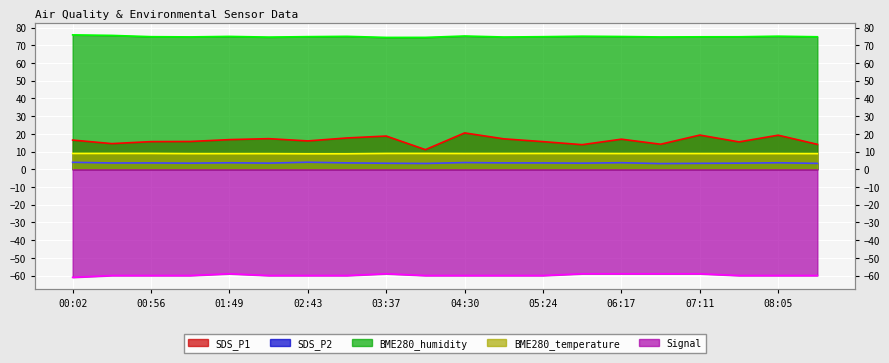

What is the highest value of the BME280_humidity series?

75.9